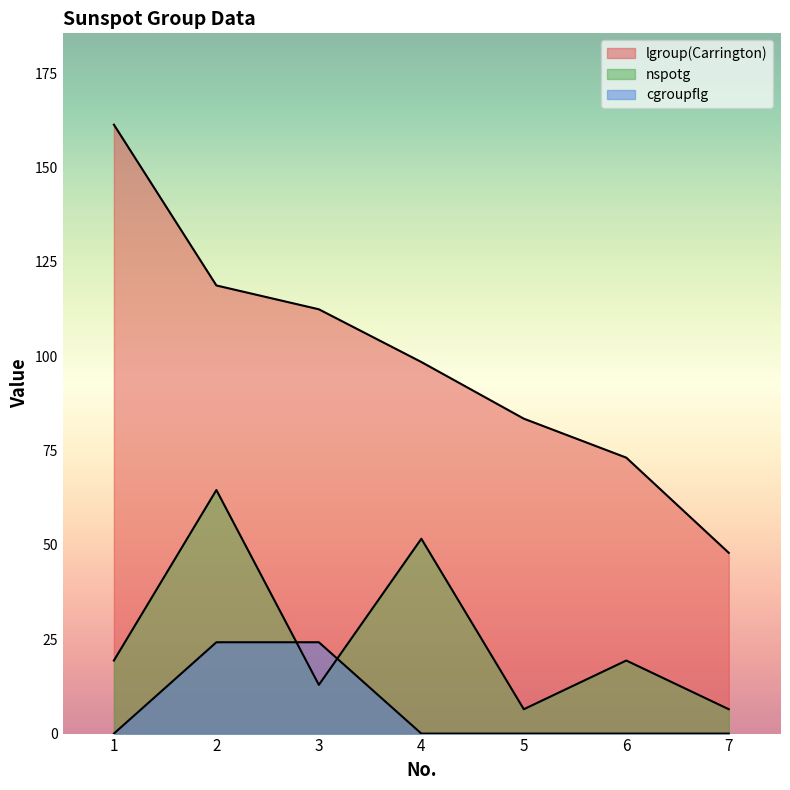

List the series in order of their peak value, lowest first.

cgroupflg, nspotg, lgroup(Carrington)